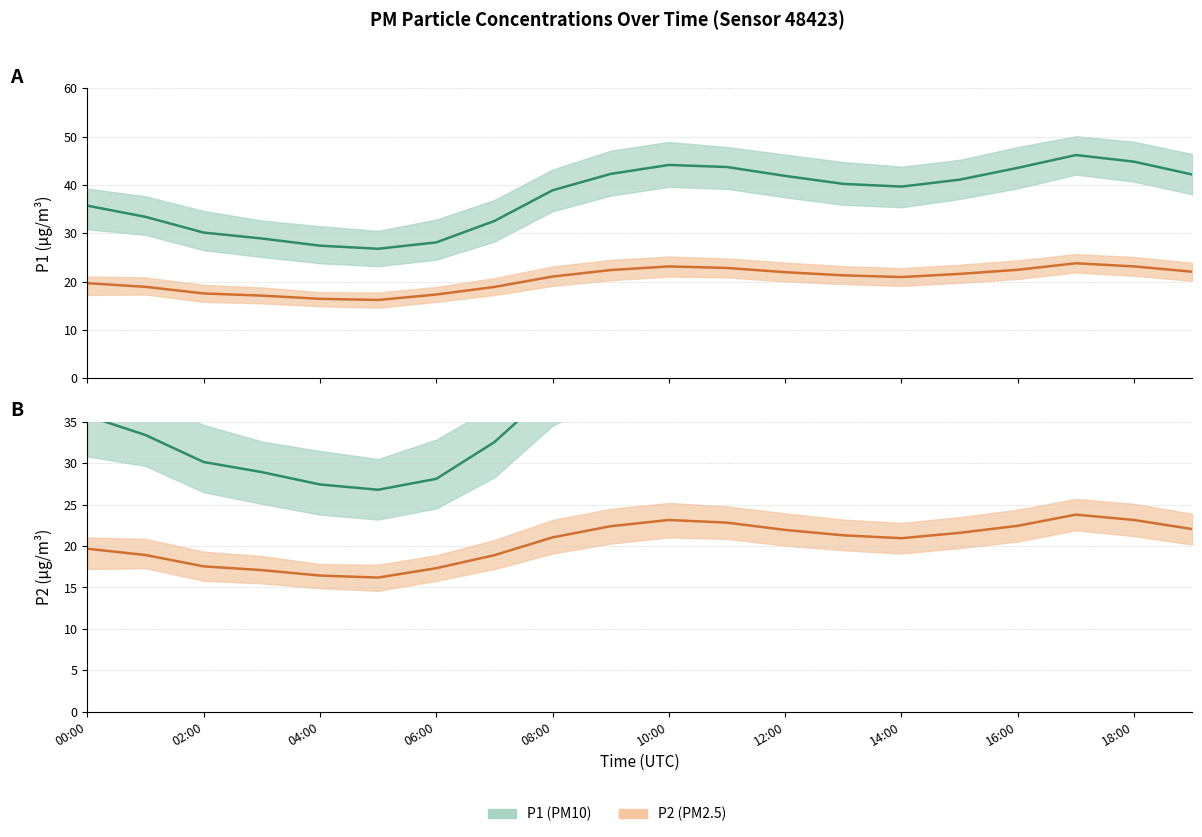

At which category does P2 reach its first local peak?

10:00